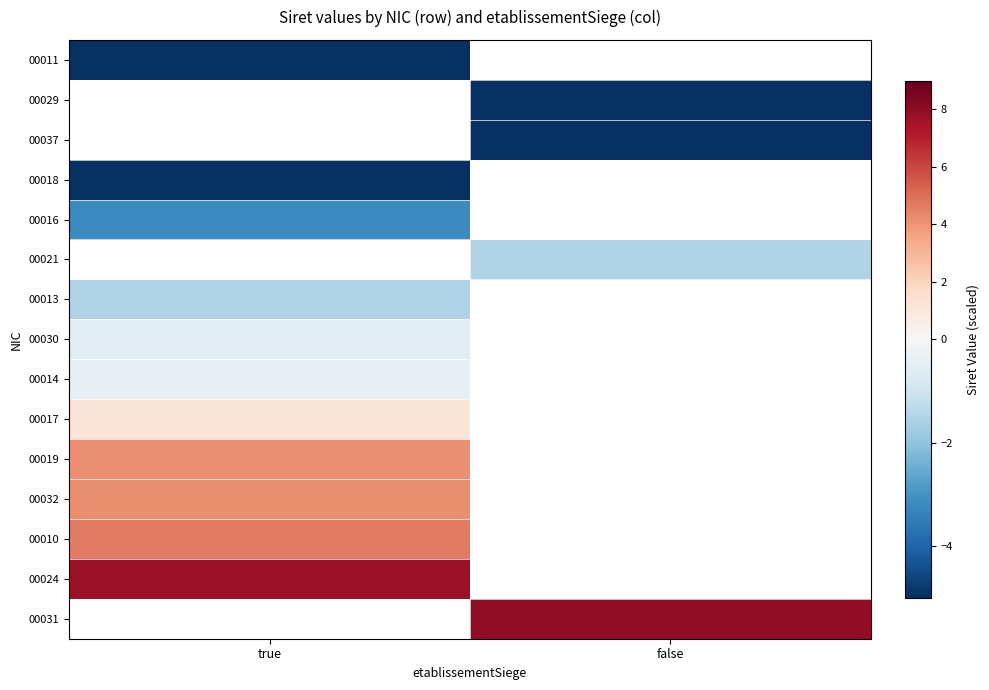

Which series has the largest range (max minus min)?

00011